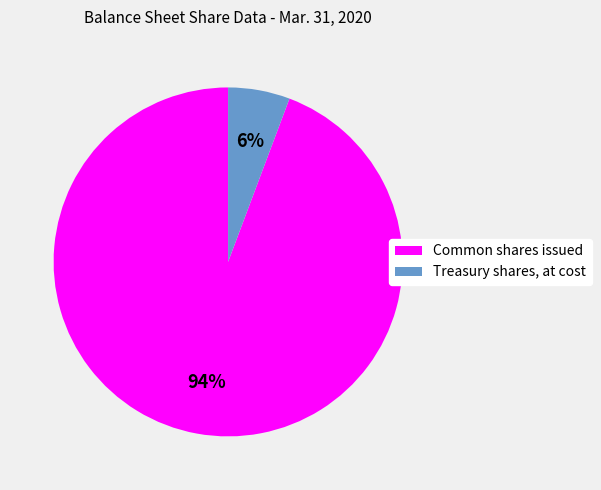

How many slices are in this pie chart?

2